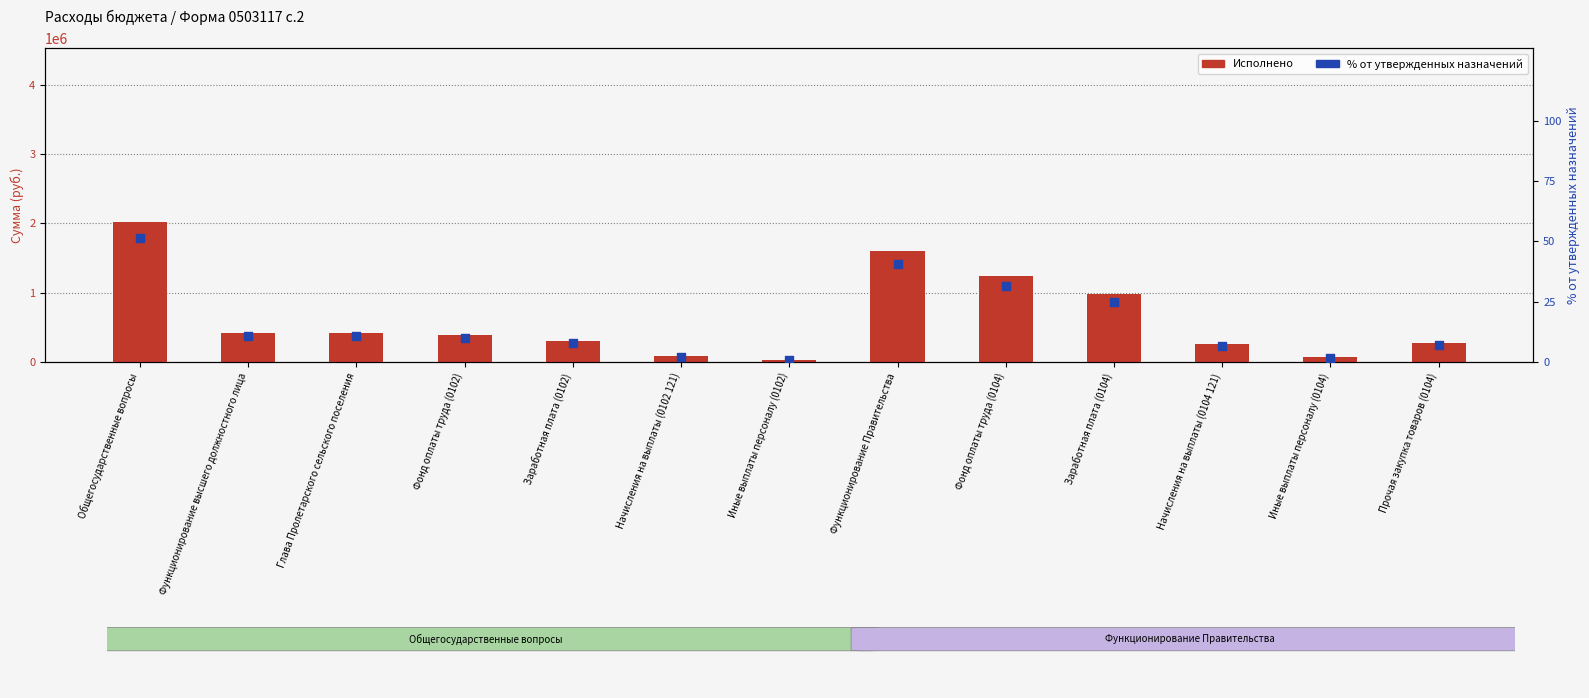

At which category is the sum across all series the highest?

Общегосударственные вопросы